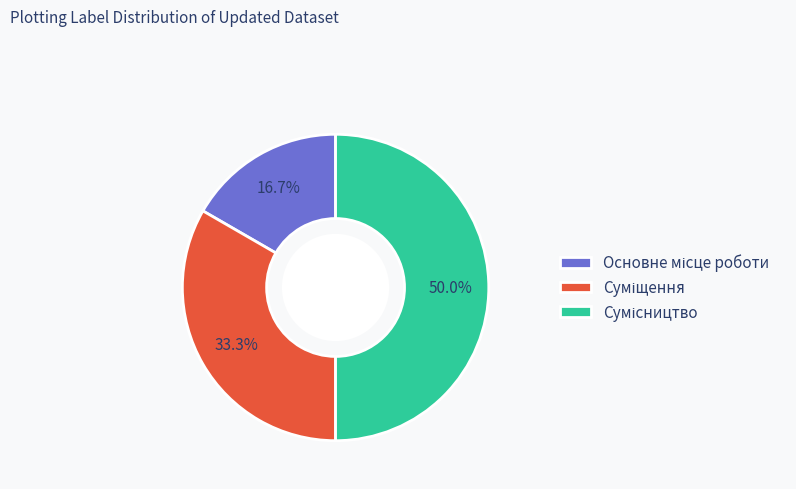

Rank the categories by value from lowest to highest.

Основне місце роботи, Суміщення, Сумісництво